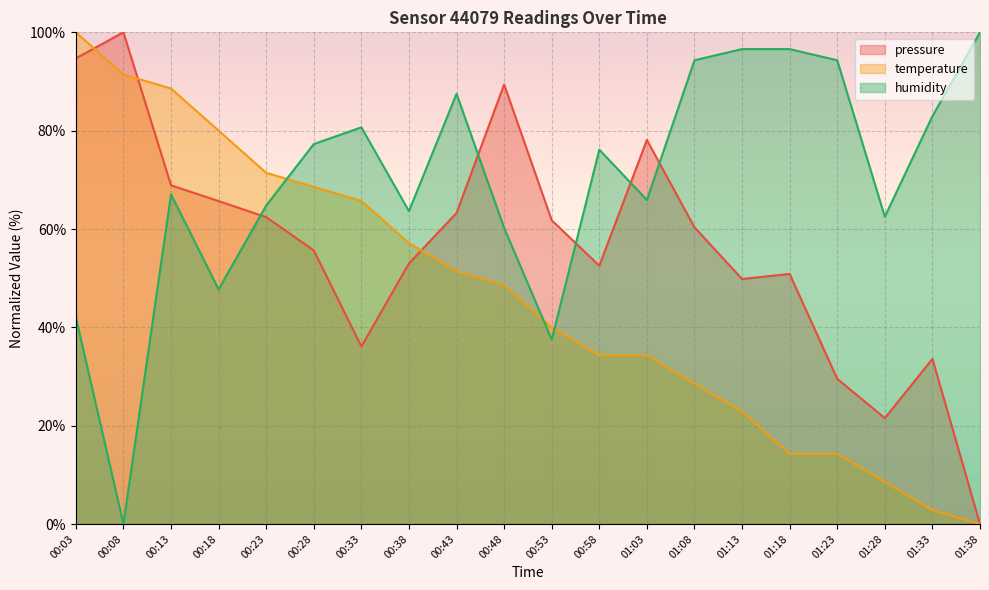

What are all the series names shown in the legend?

pressure, temperature, humidity